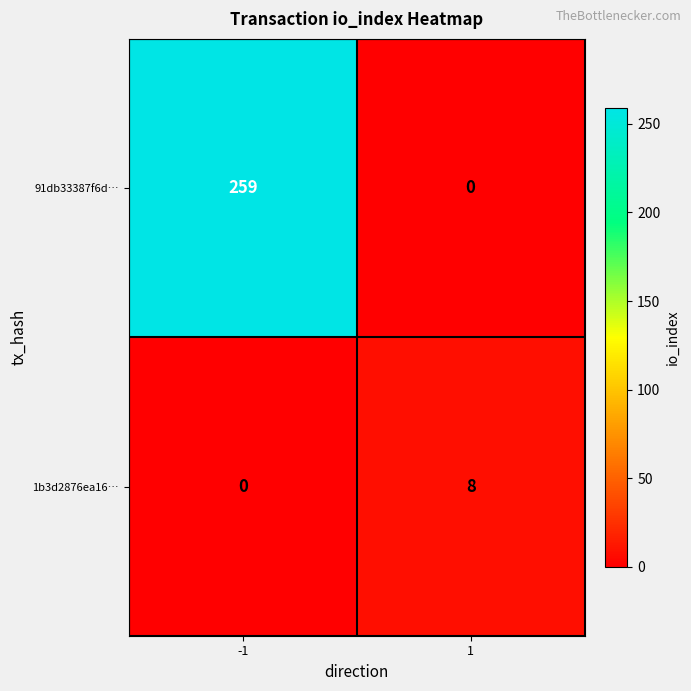

Reading left to right, extract all data points from this chart.

91db33387f6d…: -1=259	1=0
1b3d2876ea16…: -1=0	1=8